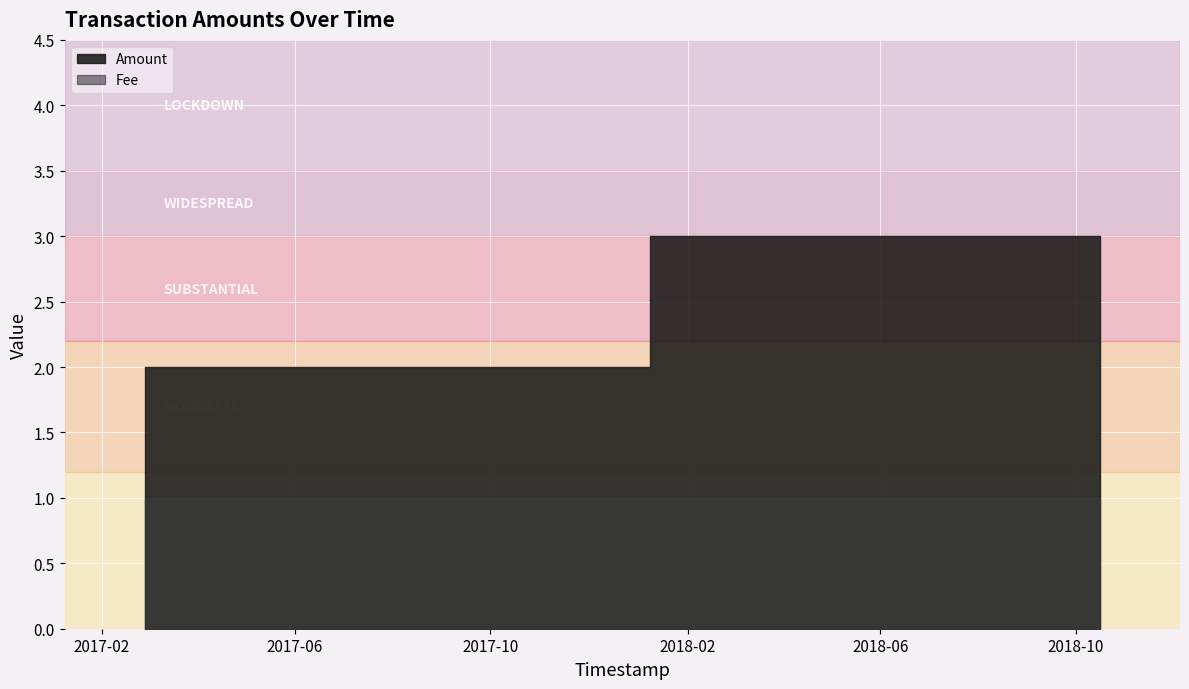

Which series has the largest total across all categories?

Amount